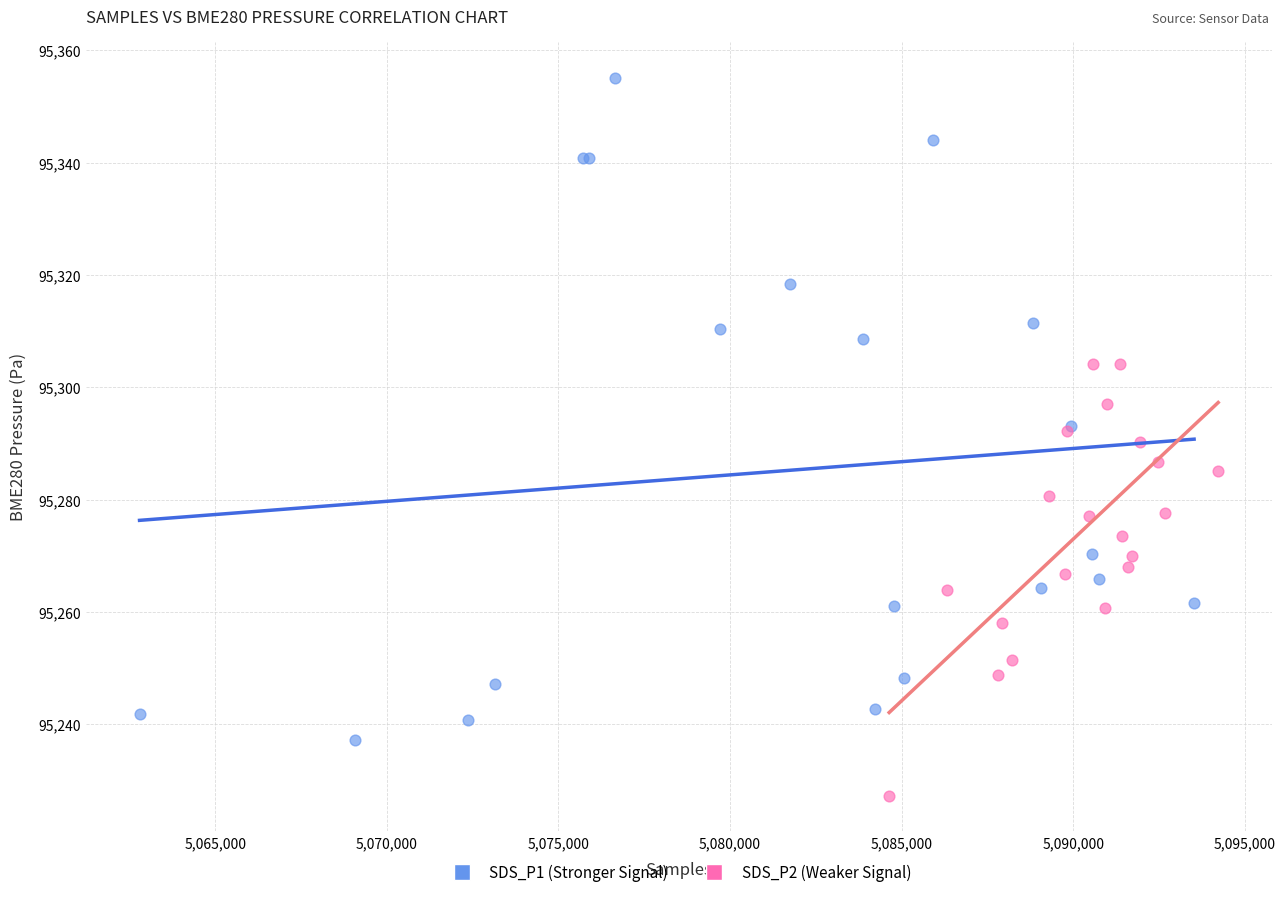

Which series has the widest spread of Y values?

SDS_P1 (Stronger Signal)